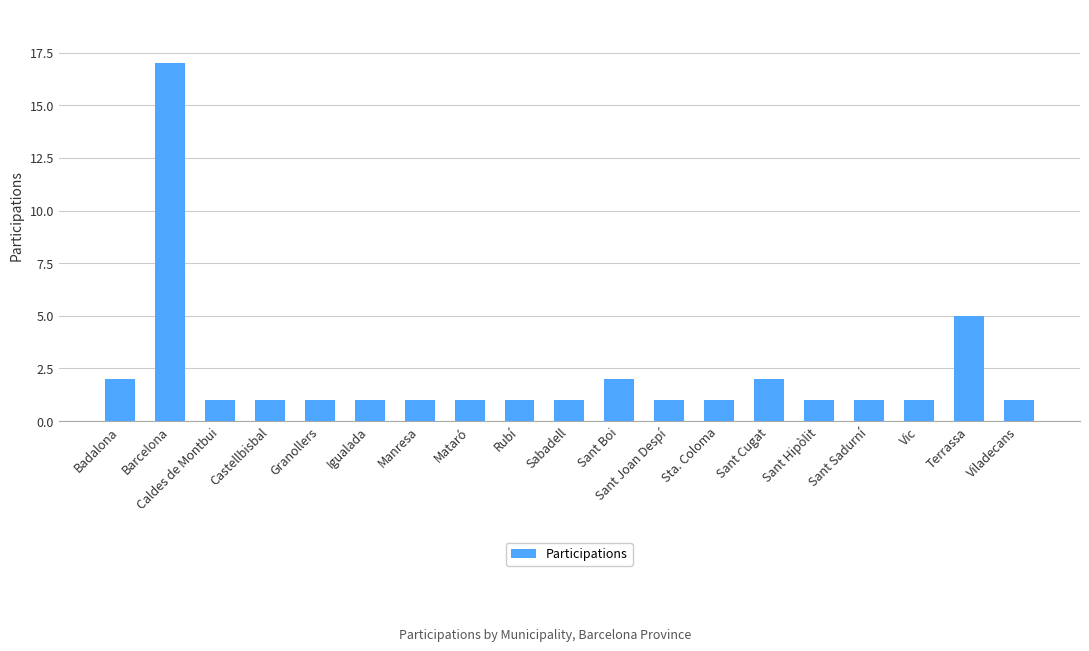

Reading left to right, extract all data points from this chart.

2	17	1	1	1	1	1	1	1	1	2	1	1	2	1	1	1	5	1